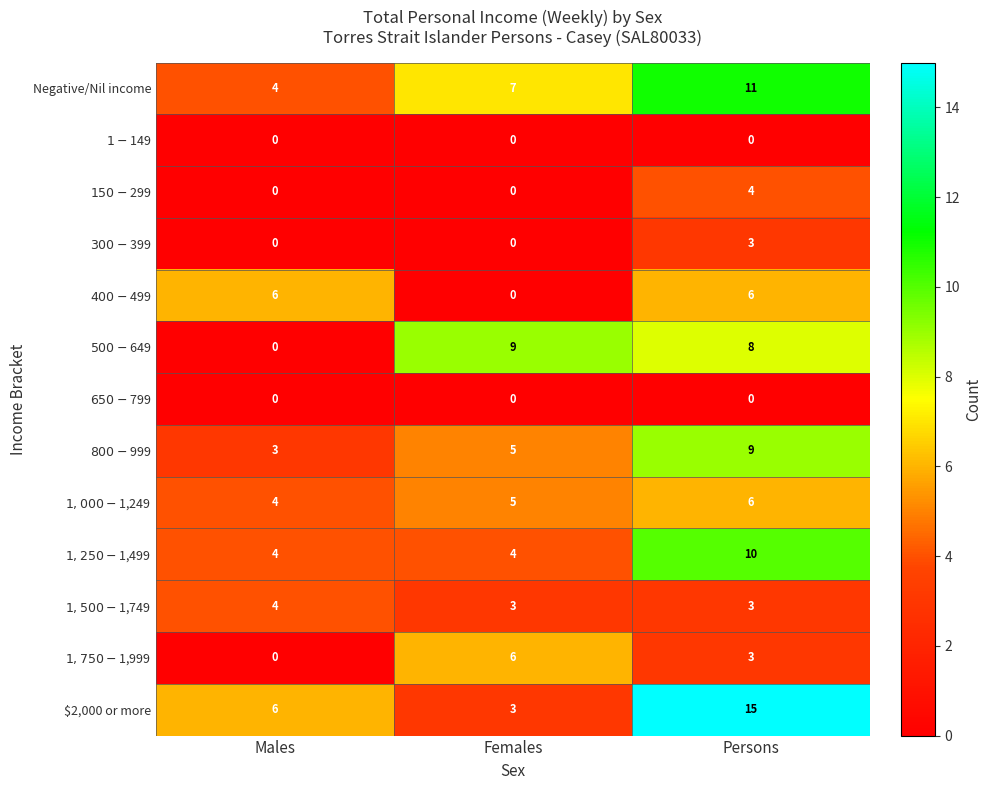

Which series changed the most between Males and Persons?

$2,000 or more